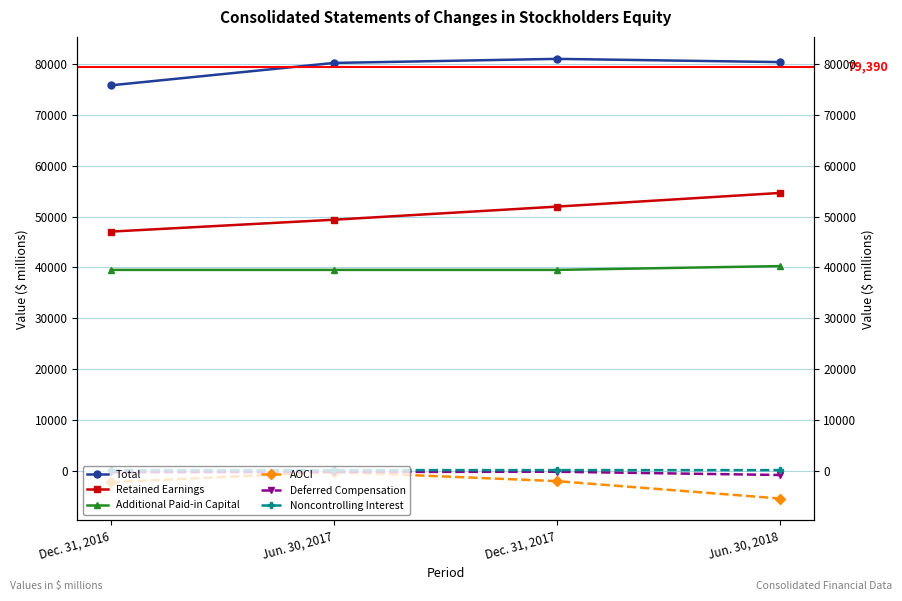

True or false: Retained Earnings and Total intersect in this chart.

False